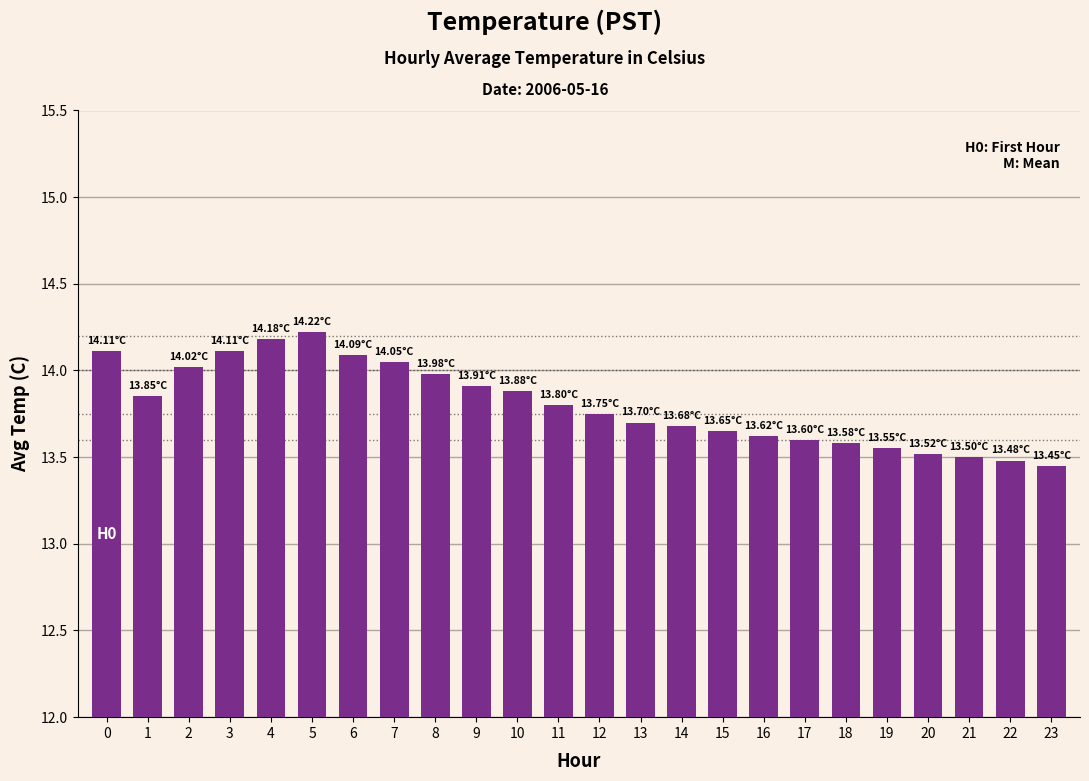

What is the value of the 21st bar from the left?

13.5